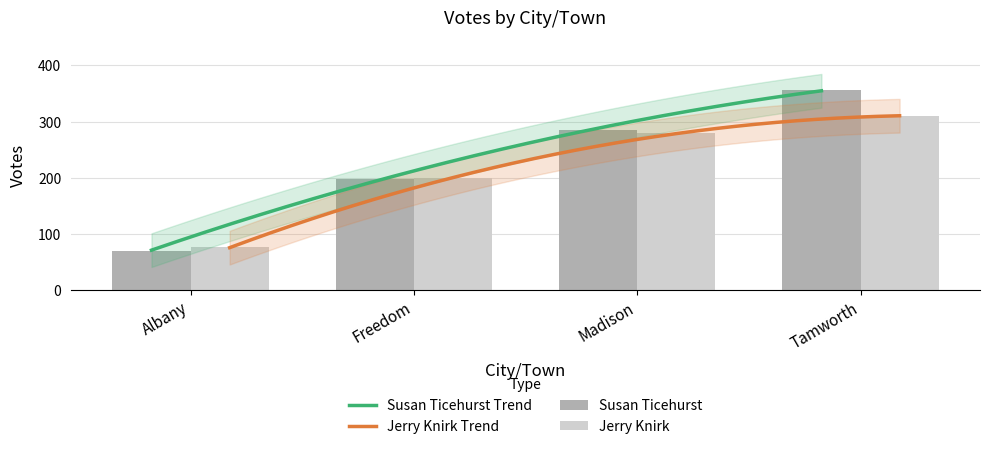

List the series in order of their overall mean, lowest first.

Jerry Knirk, Susan Ticehurst